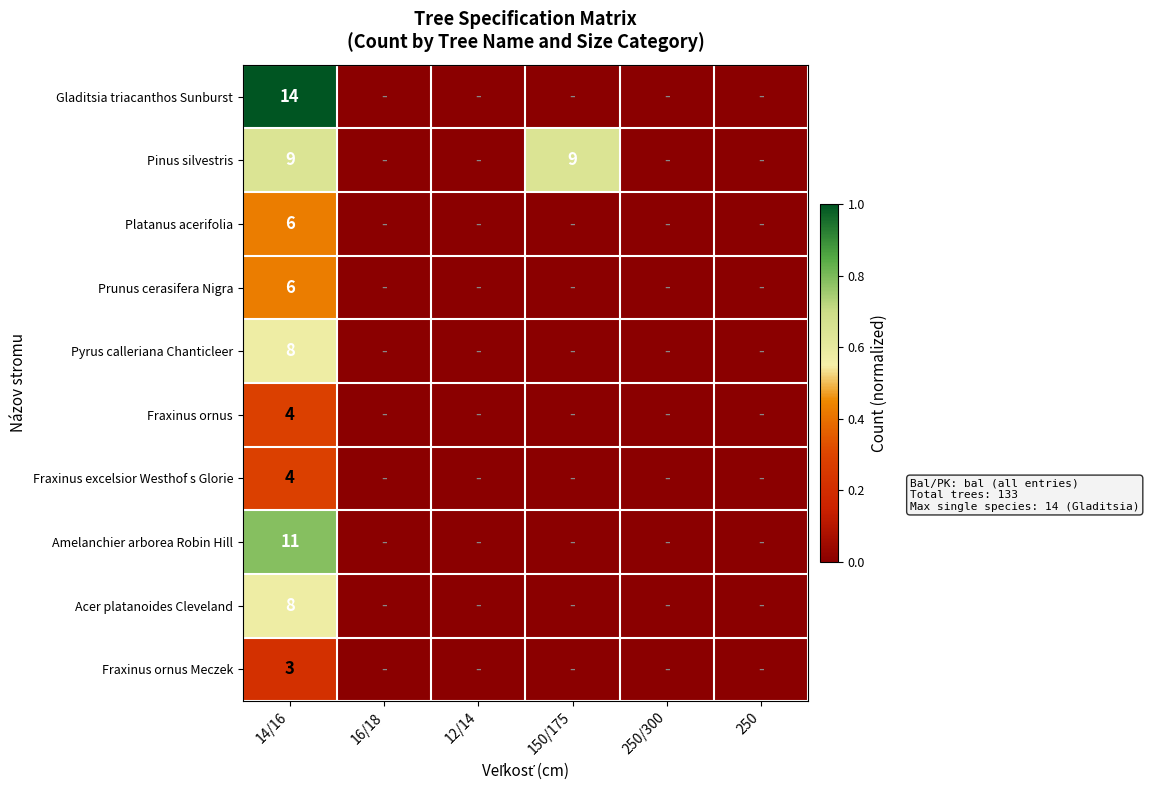

The Fraxinus ornus series shows 6 at 14/16. True or false?

False